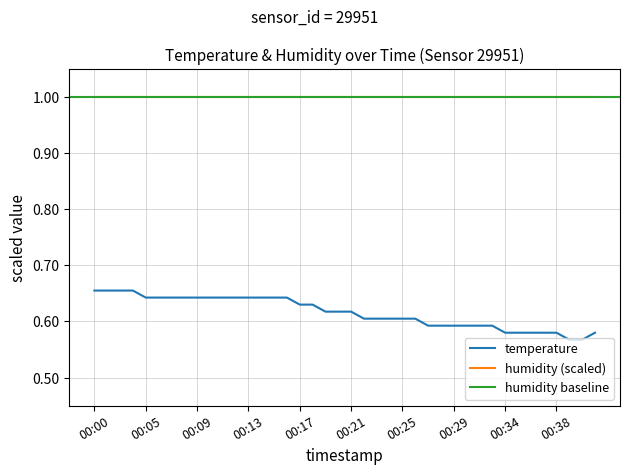

What is the sum of the values at 00:07 and 00:08?

1.3